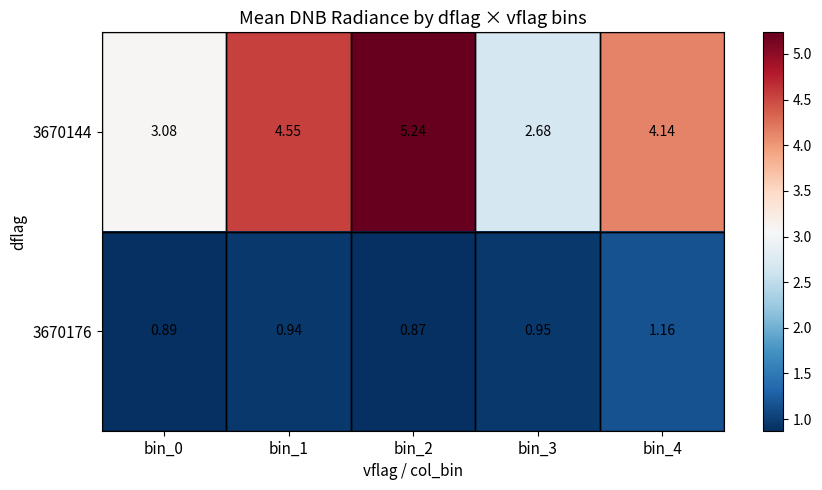

Is the value of 3670176 at bin_1 greater than the value of 3670144 at bin_0?

No